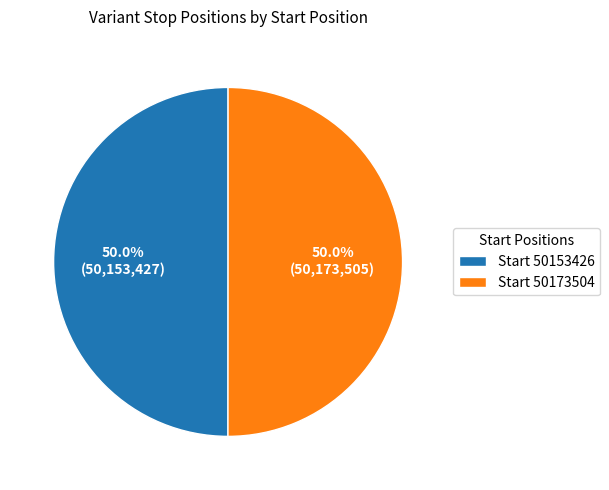

What percentage do Start 50173504 and Start 50153426 together represent?

100.0%